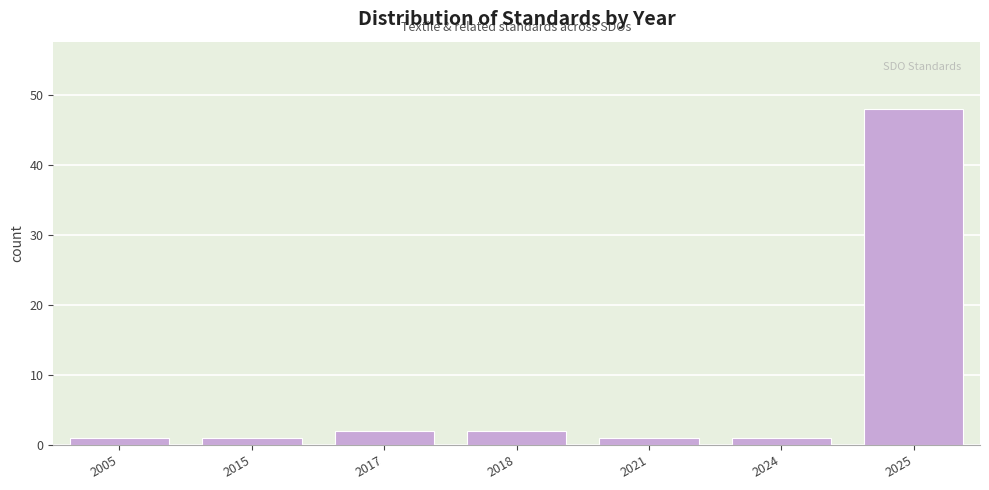

Reading left to right, transcribe all the data shown in this chart.

1	1	2	2	1	1	48